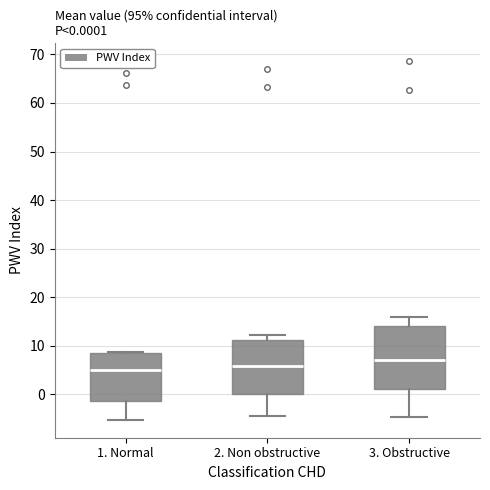

Which box's median line is the highest?

3. Obstructive